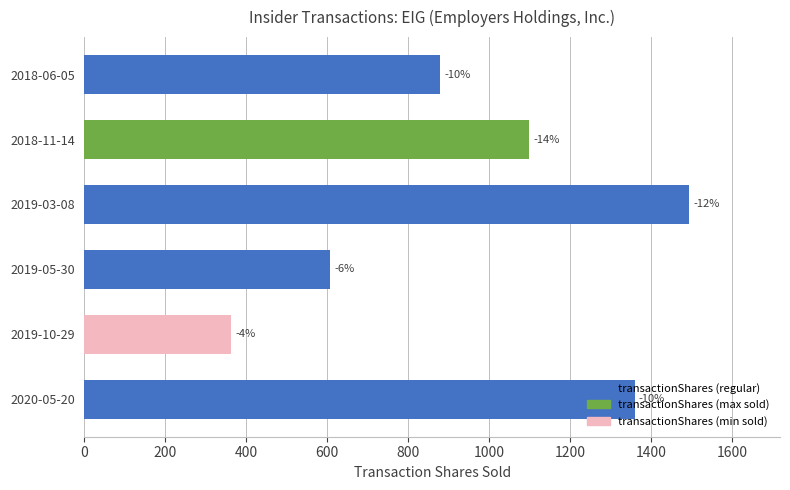

Does the chart contain any negative values?

No